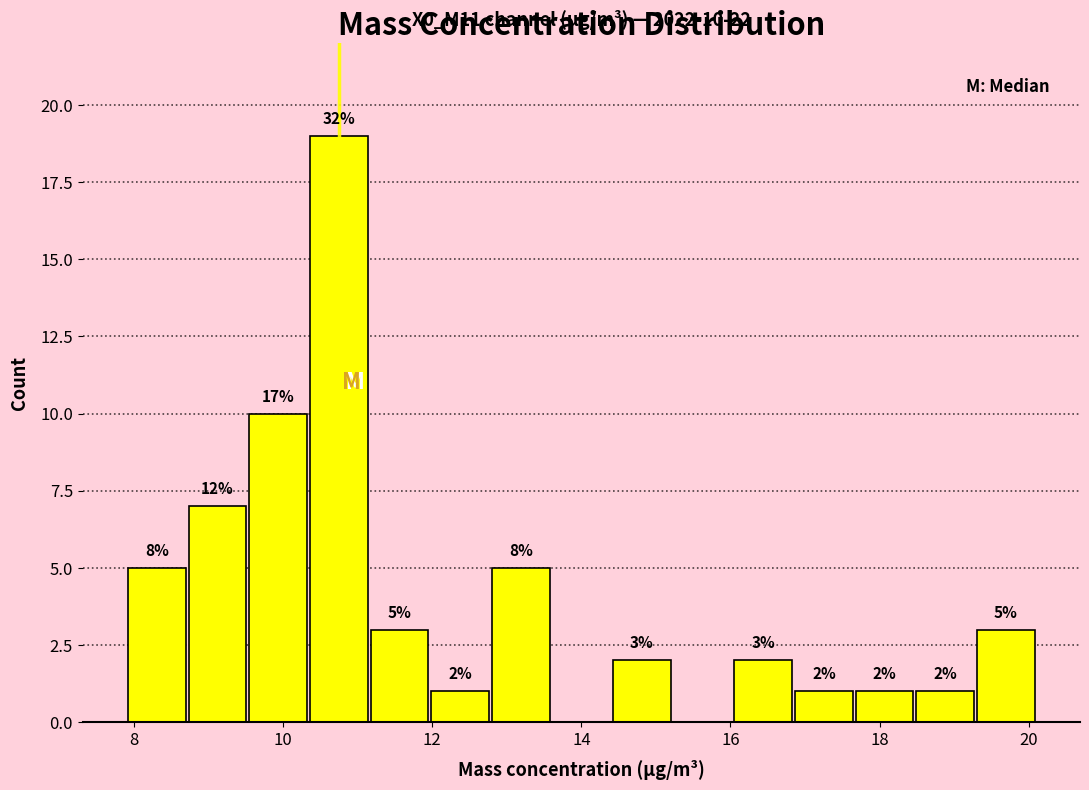

Over which range of the x-axis is the bar tallest?

10.4 to 11.2